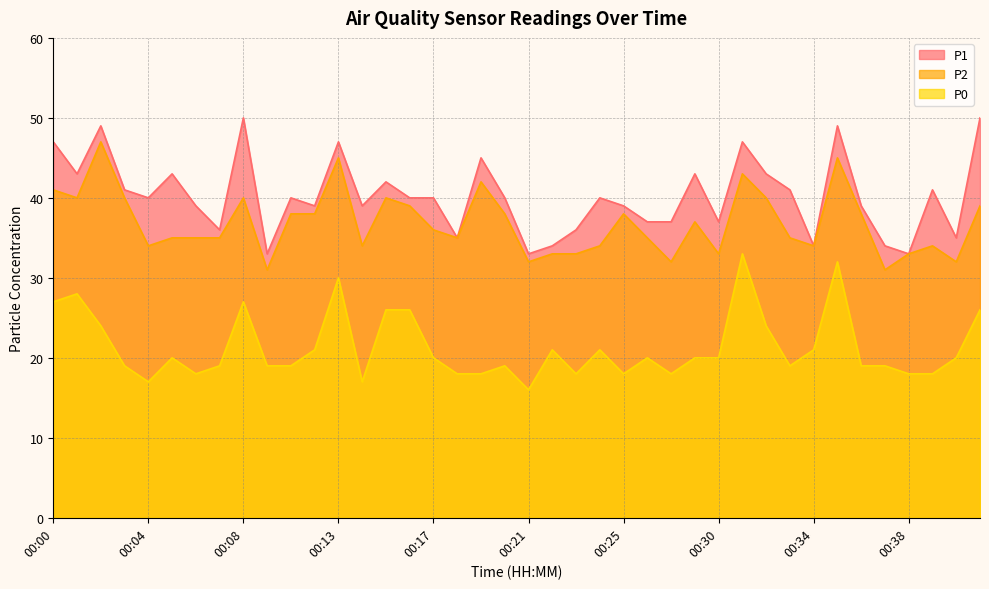

How many lines are shown in the chart?

3